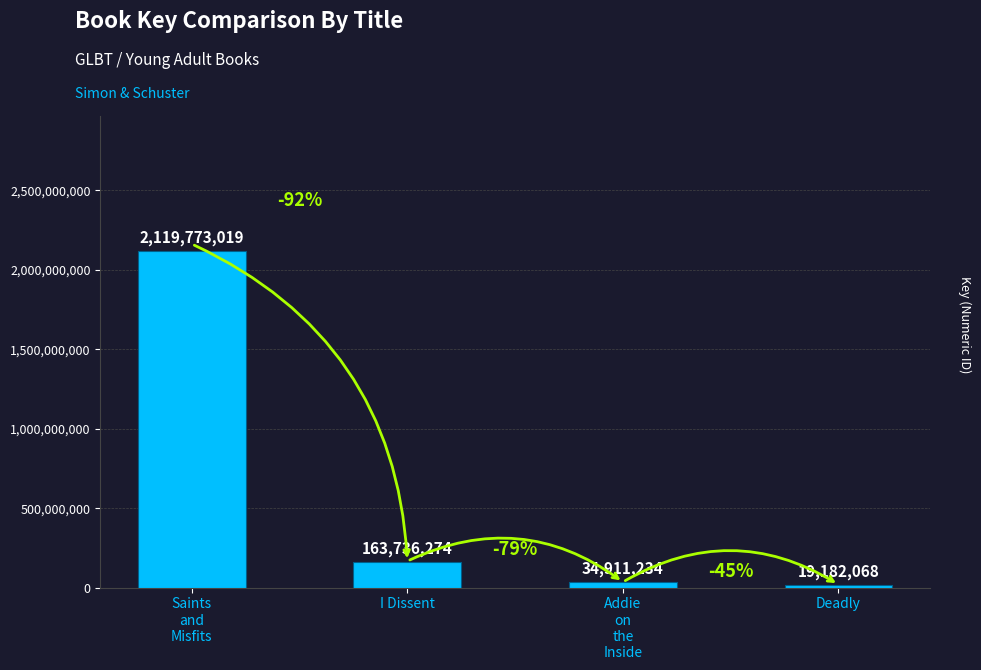

What is the value of the 3rd bar from the left?

34911234